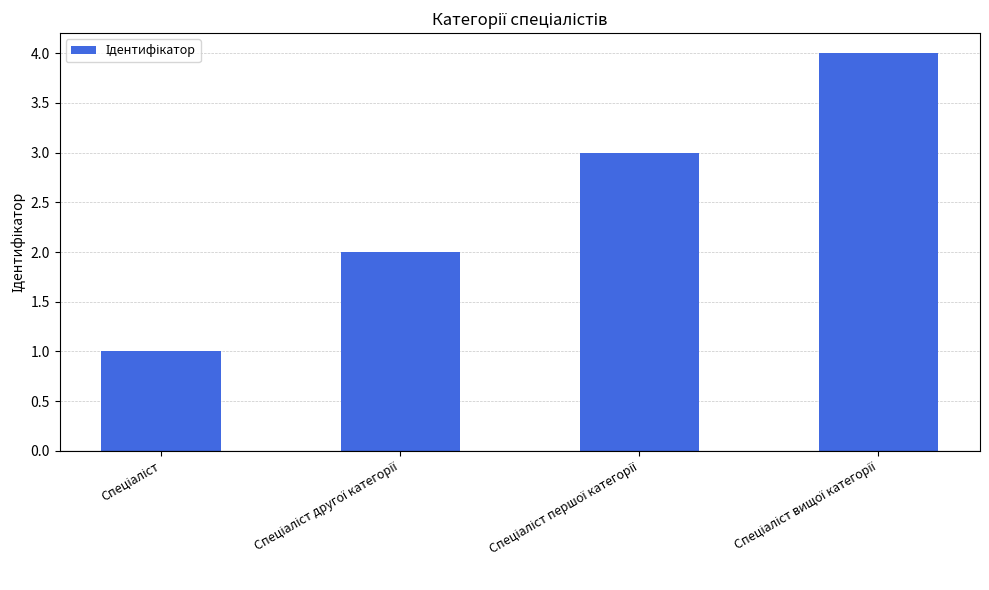

Reading left to right, list all the values displayed in this chart.

1	2	3	4